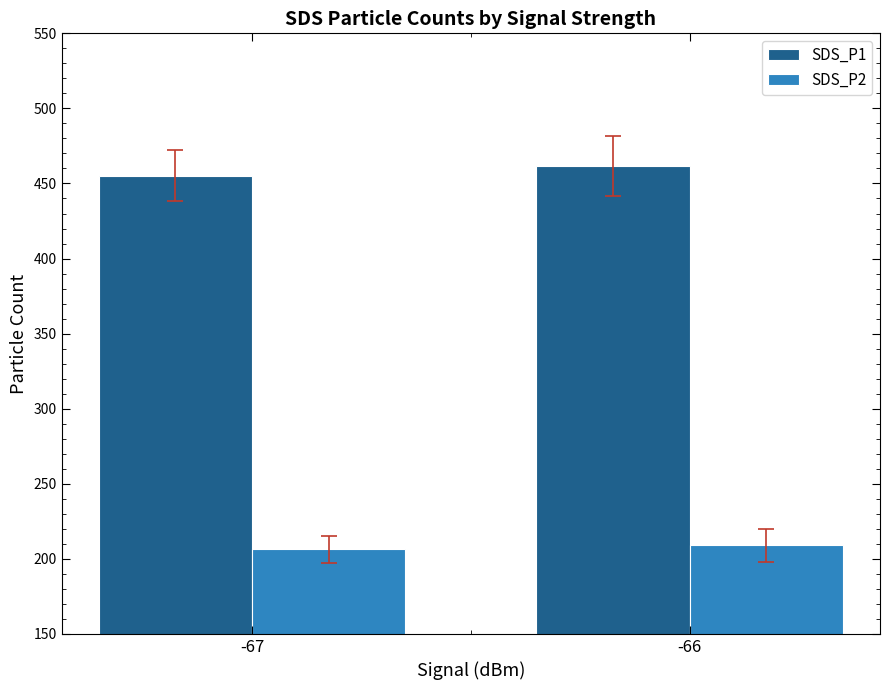

List the series in order of their overall mean, lowest first.

SDS_P2, SDS_P1